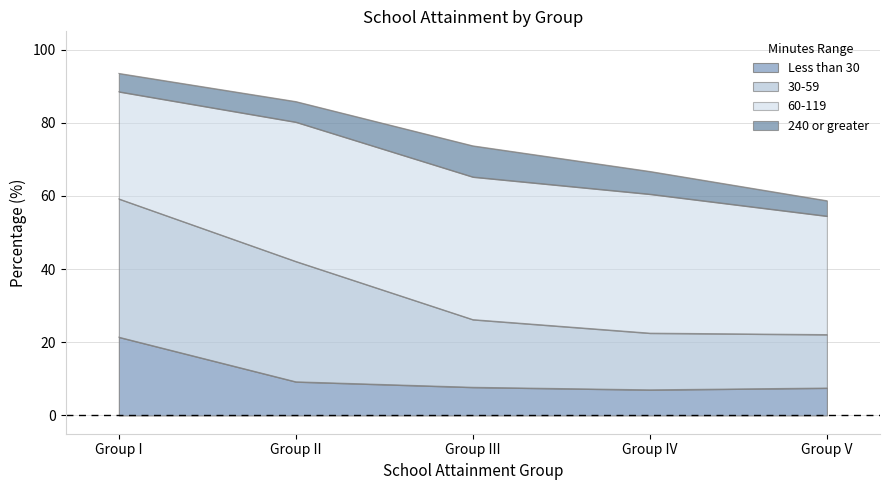

What is the label of the 2nd point from the right?

Group IV